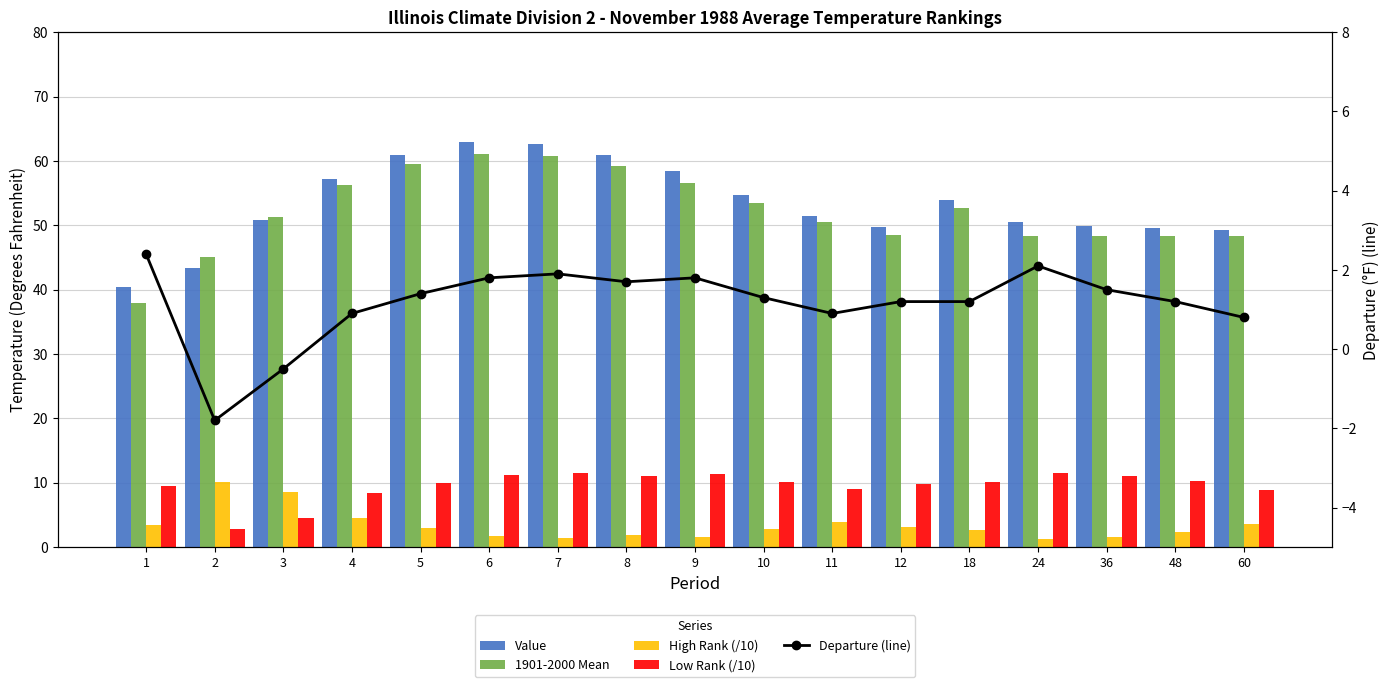

Is it true that Value equals 49.7 at 12?

True